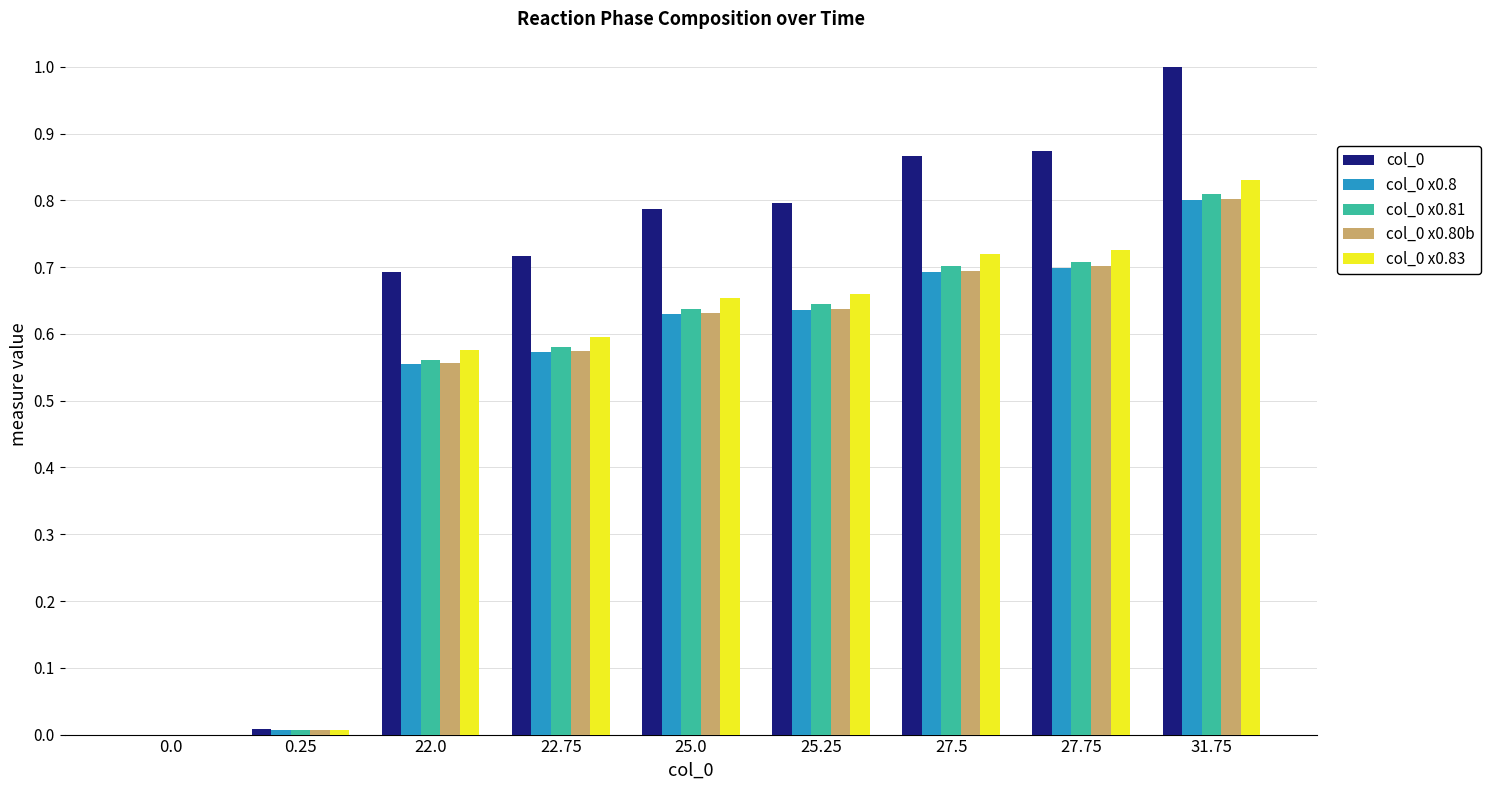

How many groups of bars are there?

9